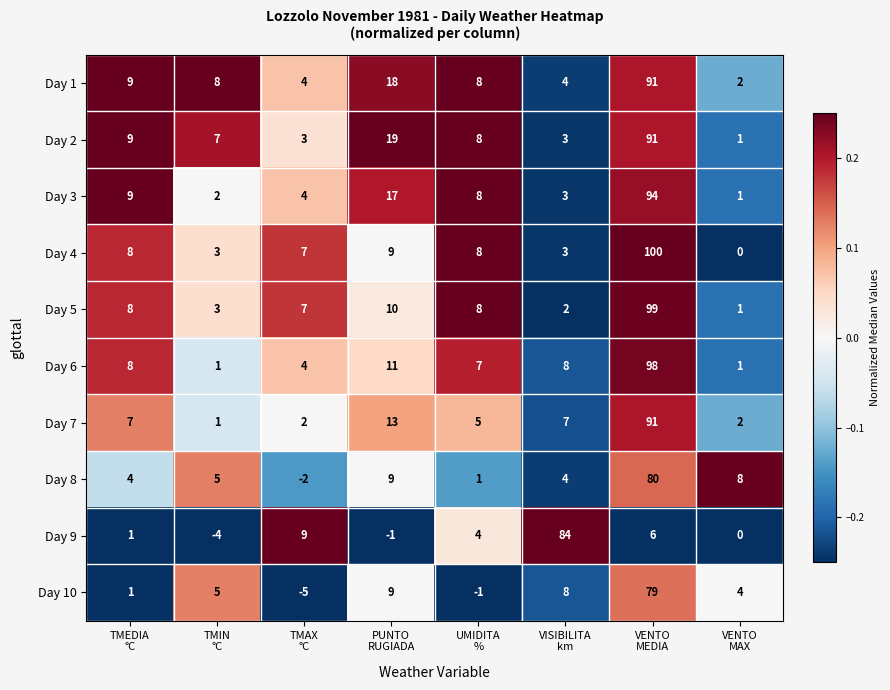

What is the difference between the second highest and minimum values in the Day 7 series?

12